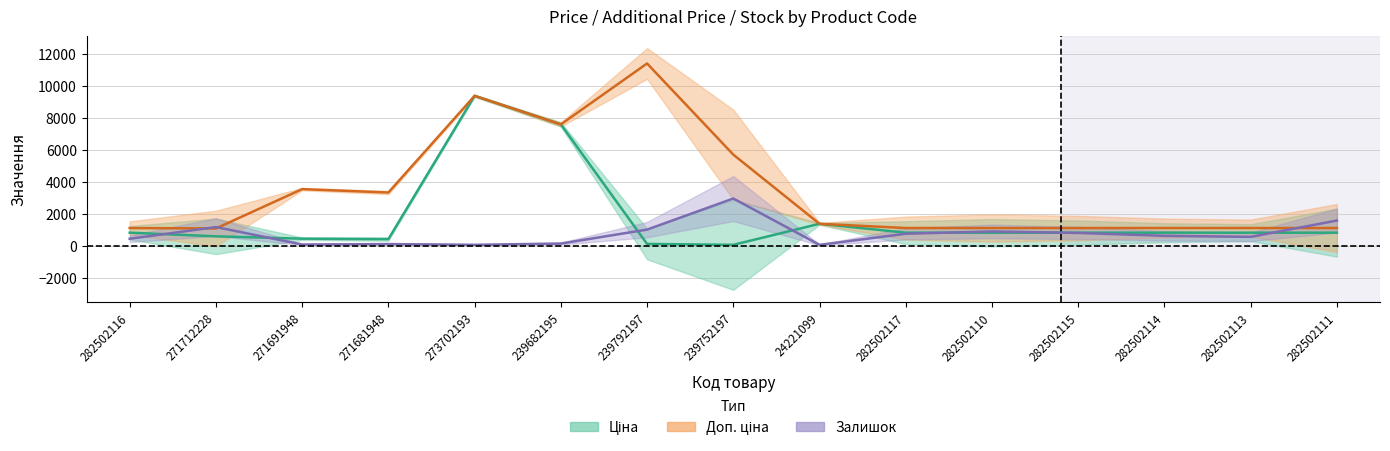

At which category is the sum across all series the highest?

273702193